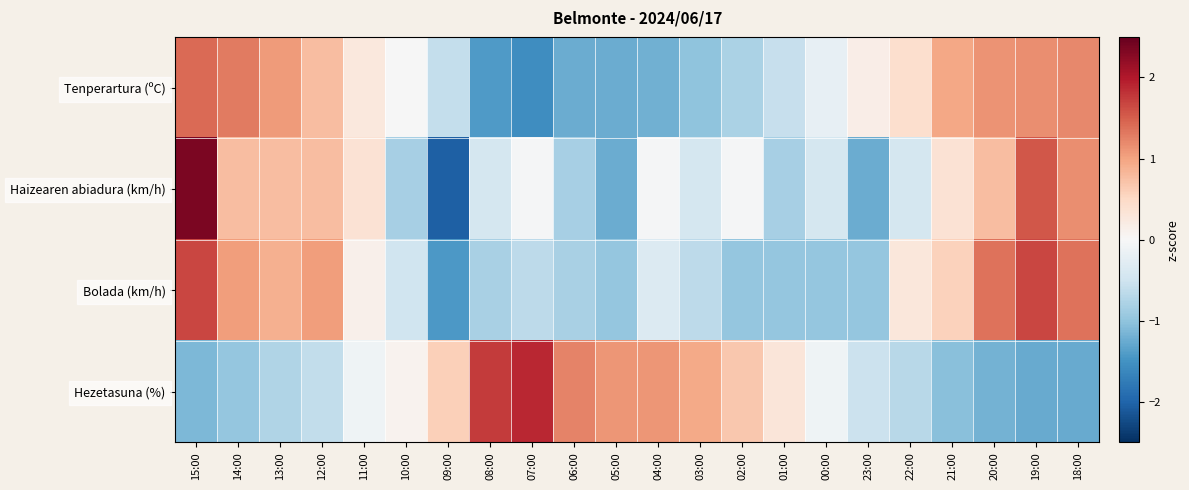

What is the total value across all series at 01:00?

-2.1